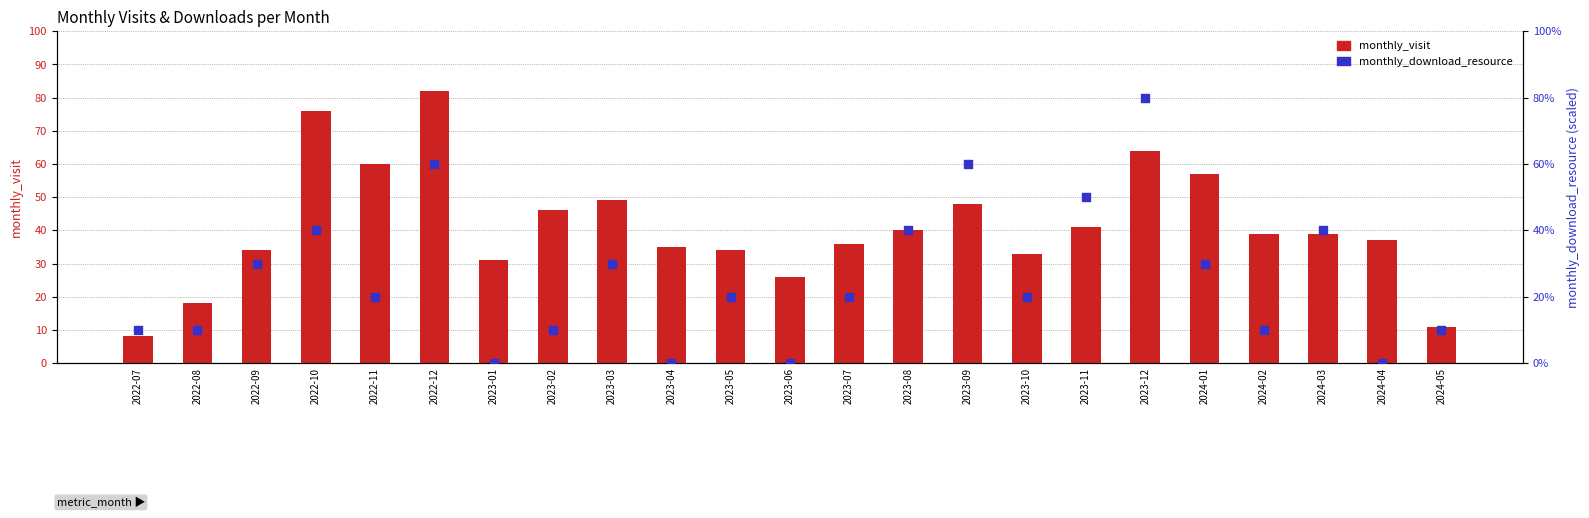

Which series contains the lowest Y value?

monthly_download